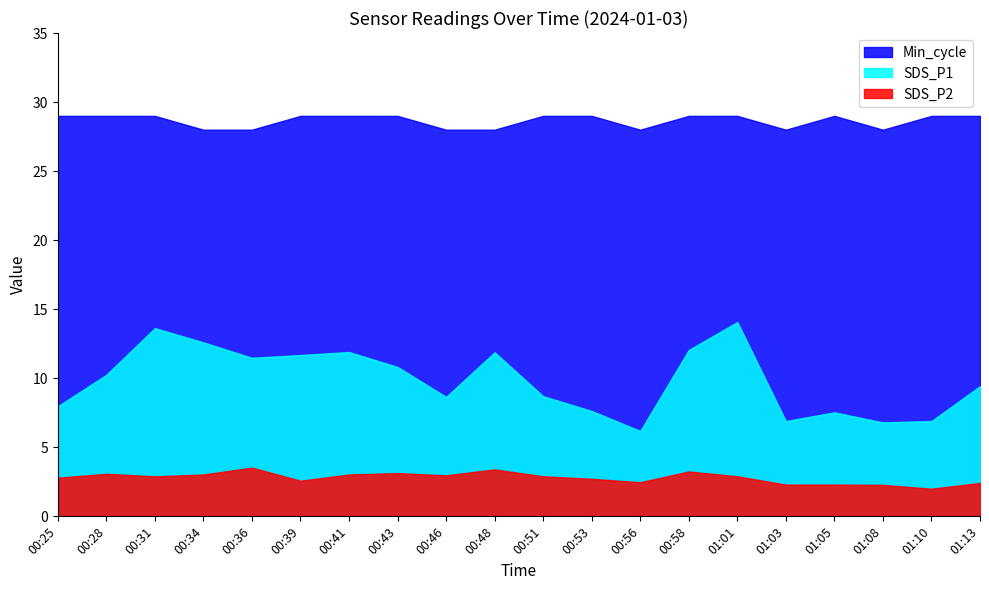

Which series has the largest range (max minus min)?

SDS_P1